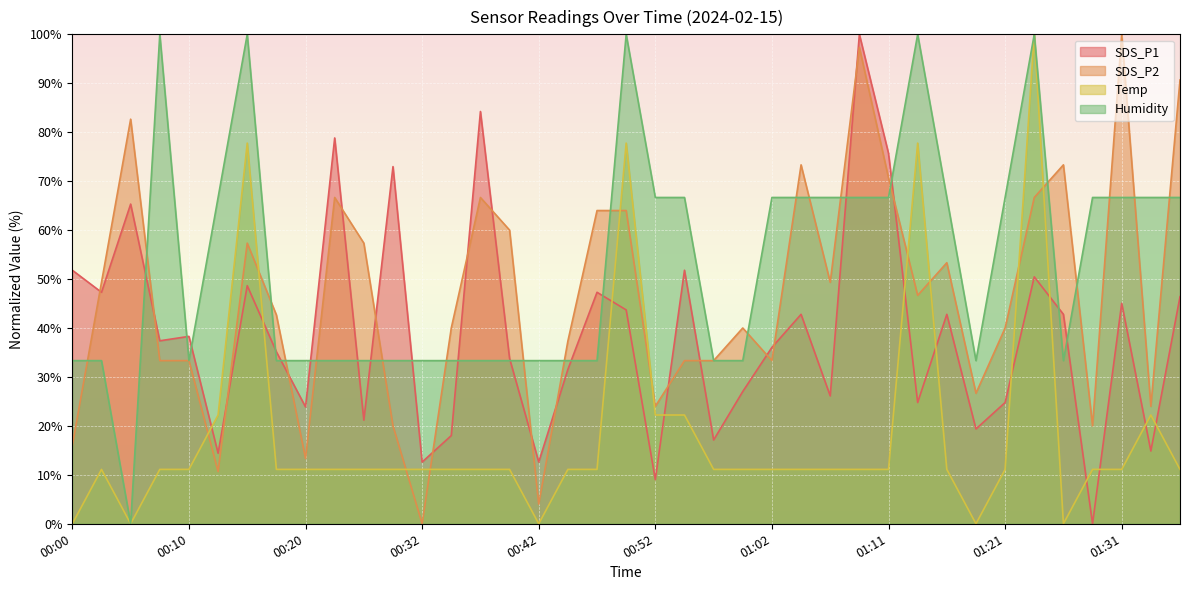

Reading left to right, list all the values displayed in this chart.

SDS_P1: 51.8	47.3	65.3	37.4	38.3	14.4	48.6	35.1	23.9	78.8	21.2	73.0	12.6	18.0	84.2	33.8	12.6	31.5	47.3	43.7	9.0	51.8	17.1	27.0	36.0	42.8	26.1	100.0	75.7	24.8	42.8	19.4	24.8	50.5	42.8	0.0	45.0	14.9	46.4
SDS_P2: 16.0	49.3	82.7	33.3	33.3	10.7	57.3	42.7	13.3	66.7	57.3	20.0	0.0	40.0	66.7	60.0	4.0	37.3	64.0	64.0	24.0	33.3	33.3	40.0	33.3	73.3	49.3	97.3	70.7	46.7	53.3	26.7	40.0	66.7	73.3	20.0	100.0	24.0	90.7
Temp: 0.0	11.1	0.0	11.1	11.1	22.2	77.8	11.1	11.1	11.1	11.1	11.1	11.1	11.1	11.1	11.1	0.0	11.1	11.1	77.8	22.2	22.2	11.1	11.1	11.1	11.1	11.1	11.1	11.1	77.8	11.1	0.0	11.1	100.0	0.0	11.1	11.1	22.2	11.1
Humidity: 33.3	33.3	0.0	100.0	33.3	66.7	100.0	33.3	33.3	33.3	33.3	33.3	33.3	33.3	33.3	33.3	33.3	33.3	33.3	100.0	66.7	66.7	33.3	33.3	66.7	66.7	66.7	66.7	66.7	100.0	66.7	33.3	66.7	100.0	33.3	66.7	66.7	66.7	66.7